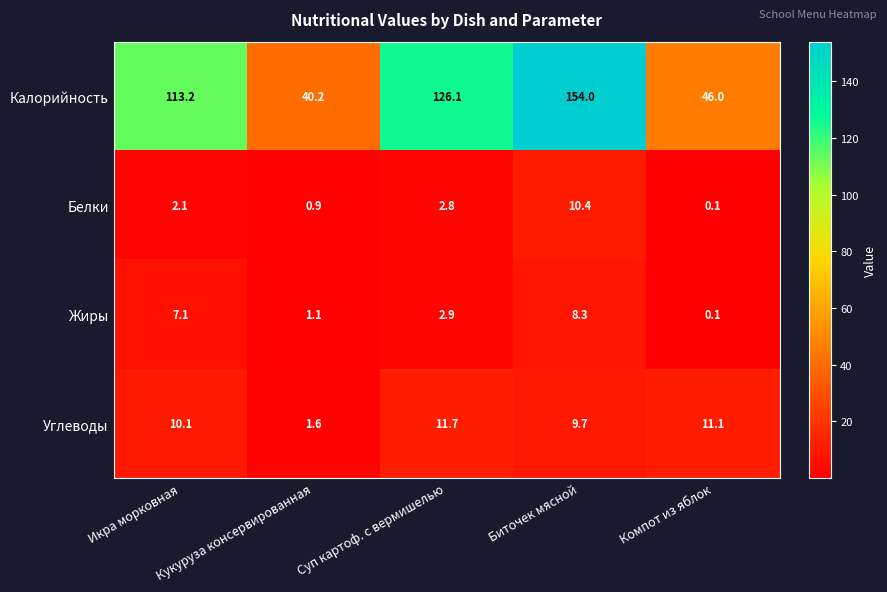

The value of Жиры at Икра морковная is 12.4. True or false?

False